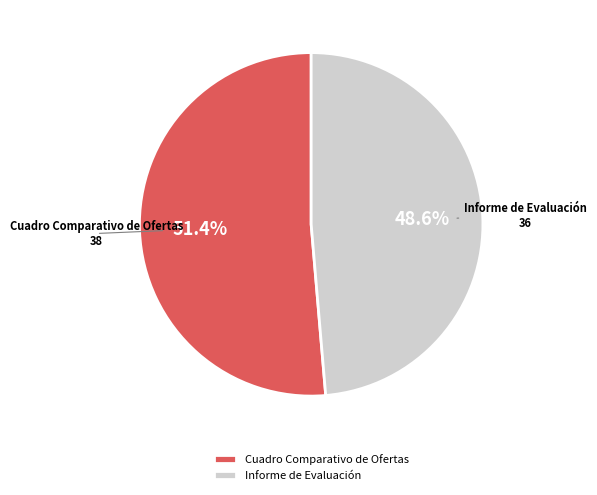

True or false: Informe de Evaluación accounts for 62% of the total.

False